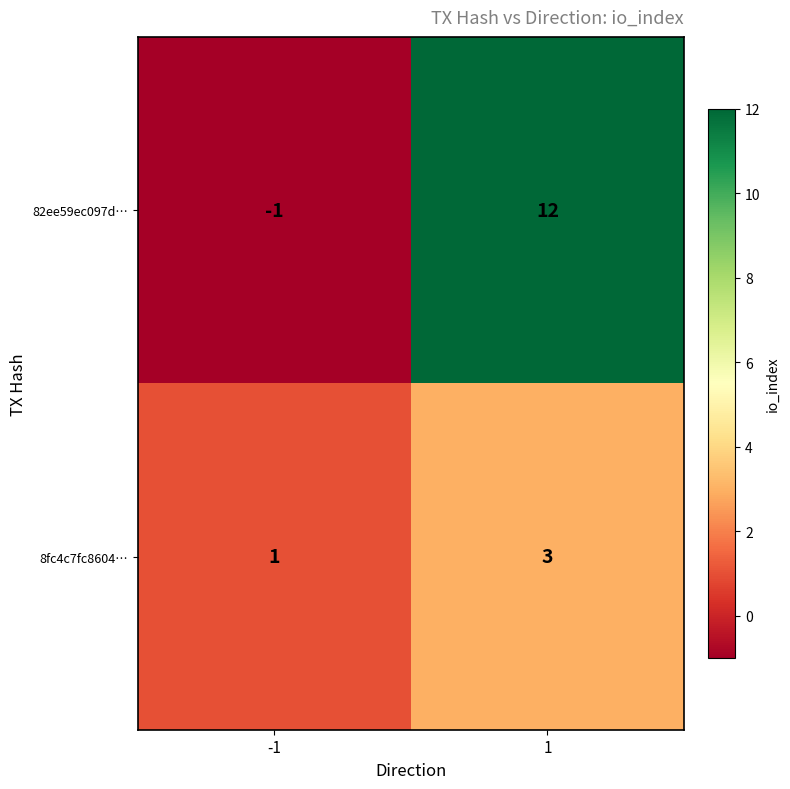

The value of 82ee59ec097d… at 1 is 6. True or false?

False